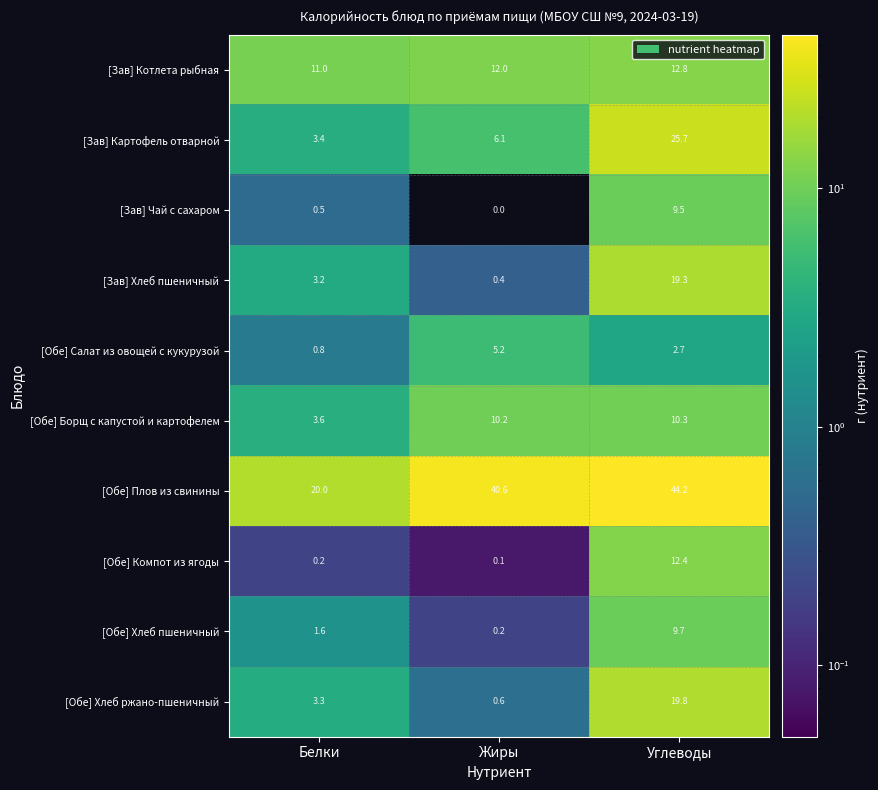

The [Зав] Чай с сахаром series shows 5.5 at Углеводы. True or false?

False